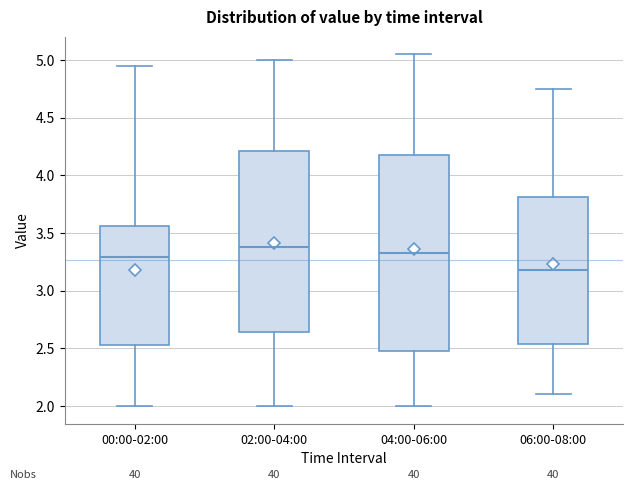

Reading left to right, read every box against the y-axis: the position of its median line, the range the box covers, and the ends of its whiskers. The values are not printed on the chart, so give them approximately, as read against the axis.

00:00-02:00: median 3.30, box 2.55 to 3.55, whiskers 2.00 to 4.95
02:00-04:00: median 3.40, box 2.65 to 4.20, whiskers 2.00 to 5.00
04:00-06:00: median 3.35, box 2.50 to 4.20, whiskers 2.00 to 5.05
06:00-08:00: median 3.20, box 2.55 to 3.80, whiskers 2.10 to 4.75